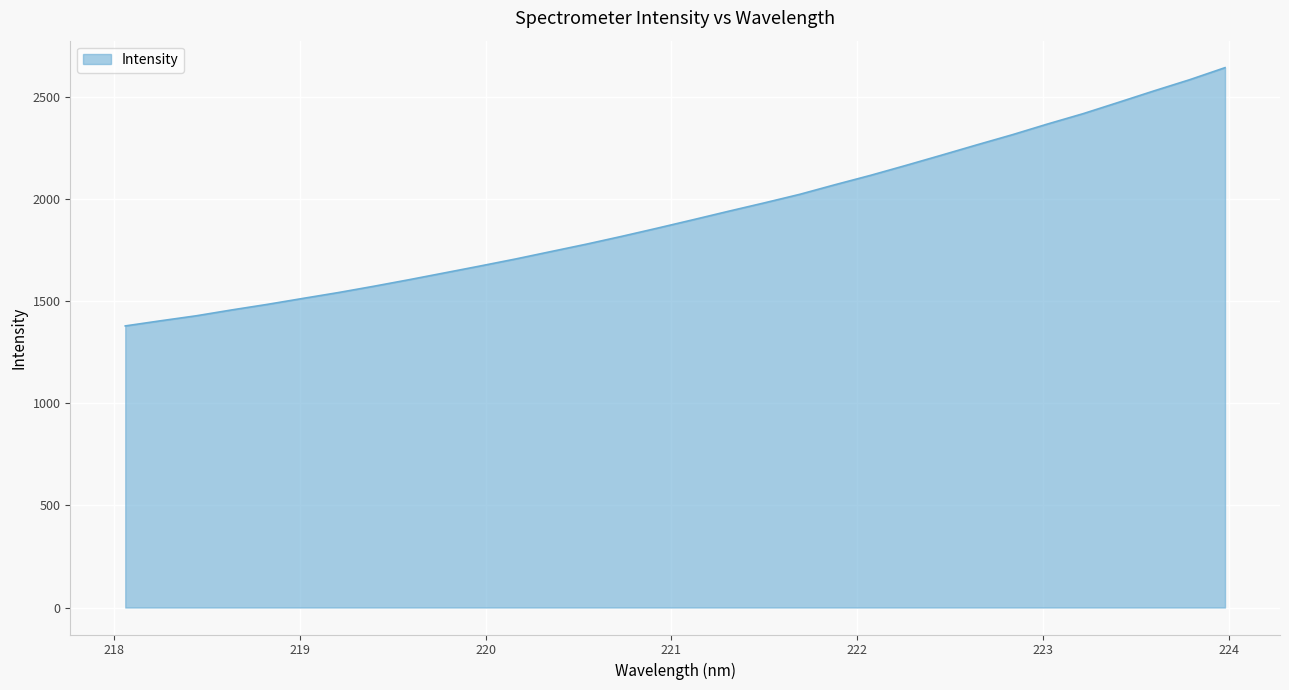

What is the smallest value displayed?

1379.1